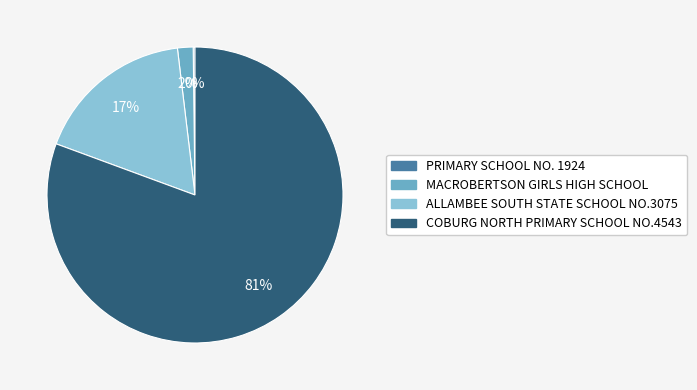

Does any single category account for the majority?

Yes